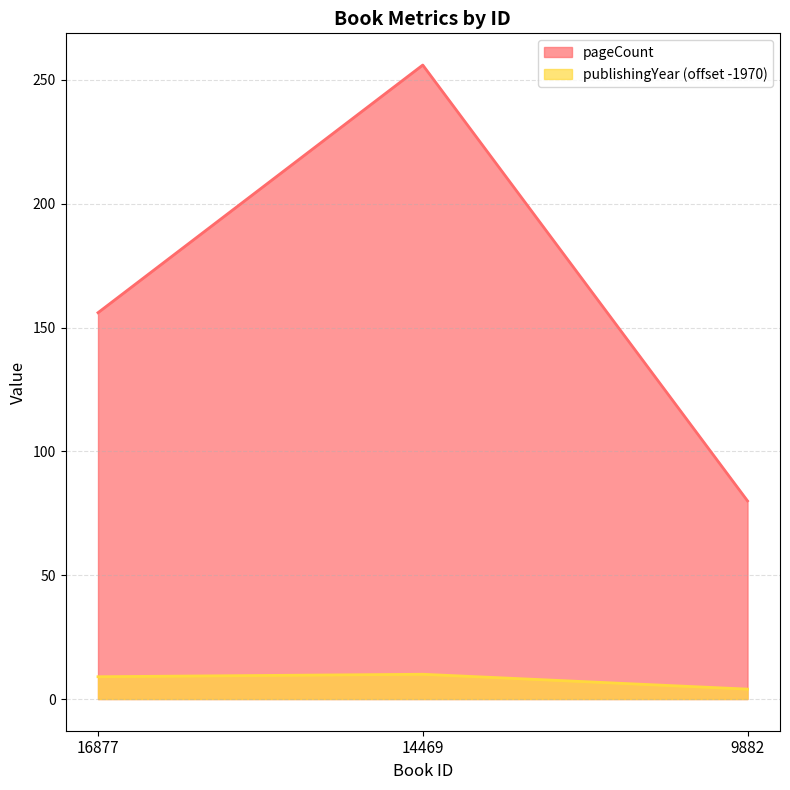

Which series has the widest spread of values?

pageCount